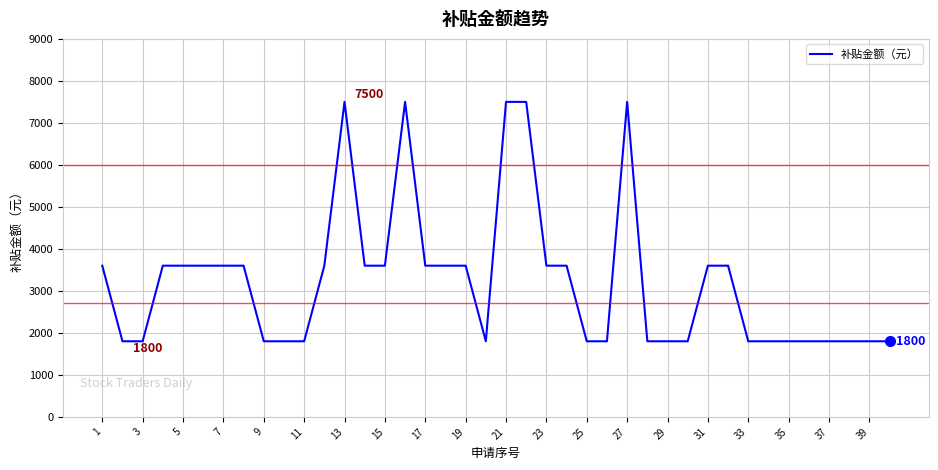

What is the greatest value displayed?

7500